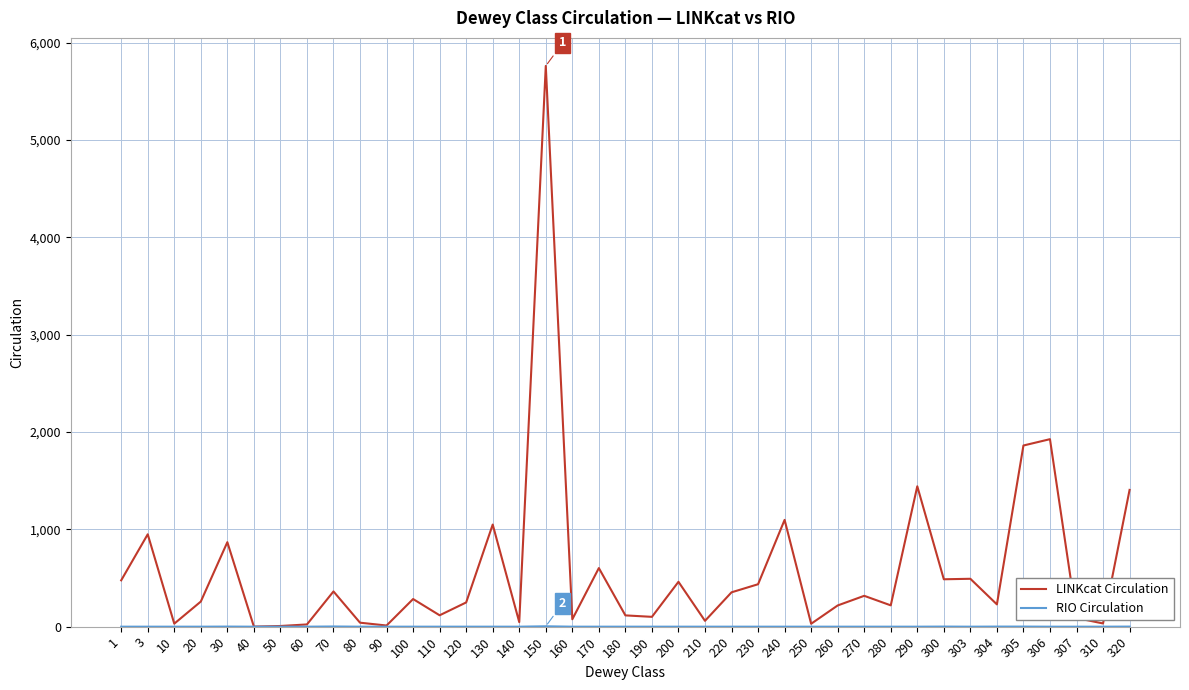

Which series has the largest total across all categories?

LINKcat Circulation